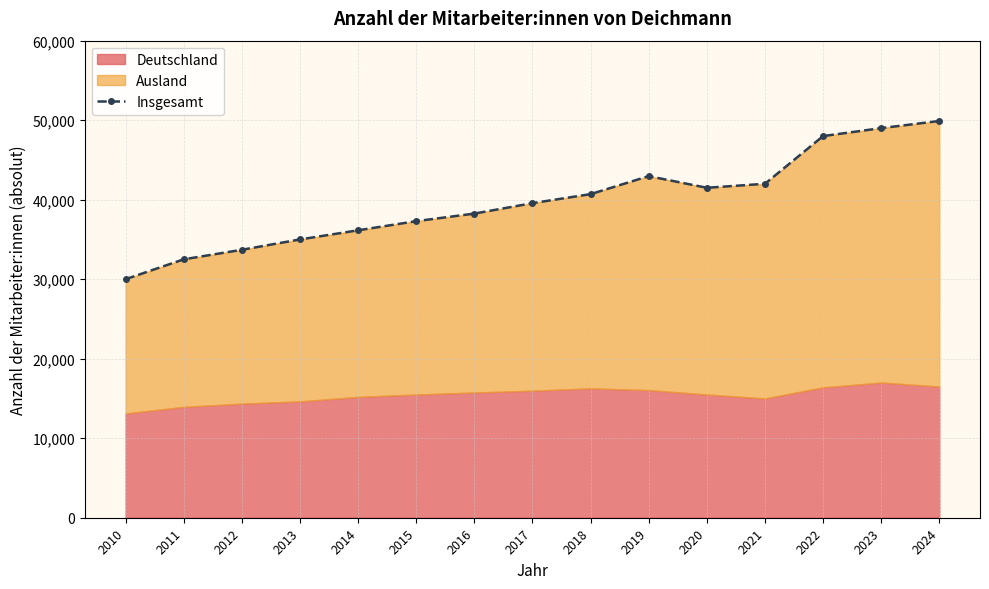

Reading right to left, transcribe all the data shown in this chart.

2024=49900	2023=49000	2022=48000	2021=42000	2020=41500	2019=42962	2018=40698	2017=39564	2016=38252	2015=37300	2014=36150	2013=35000	2012=33700	2011=32500	2010=30000